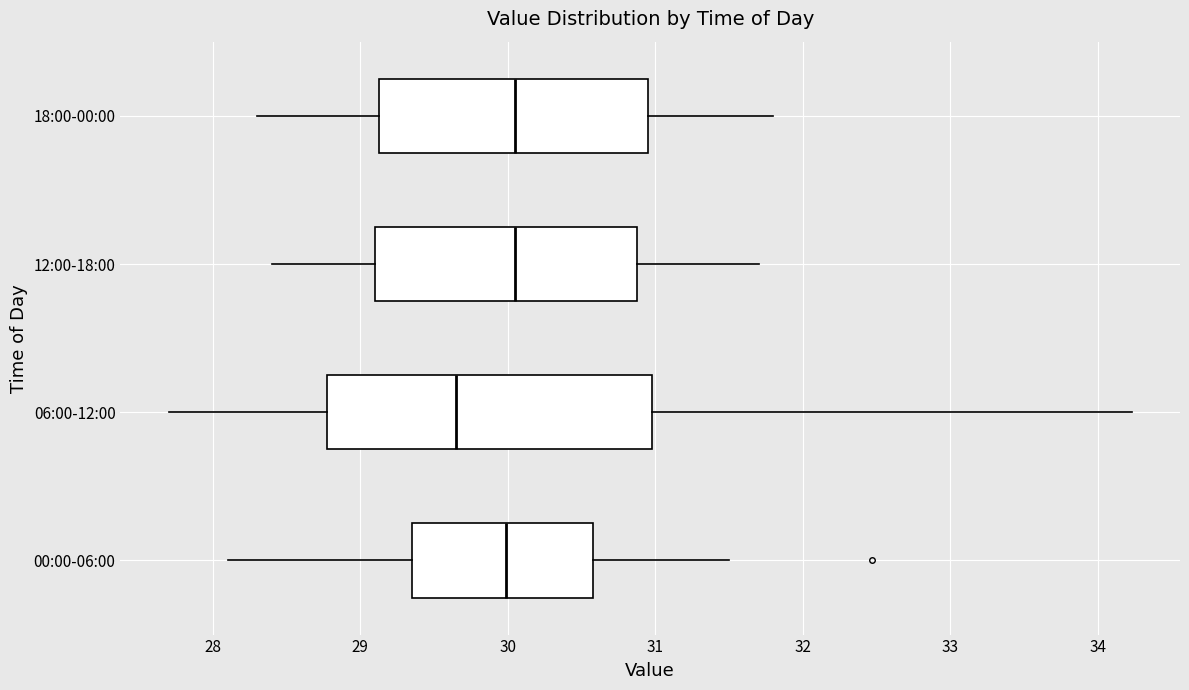

Where is the right edge of the box for 06:00-12:00 on the x-axis? The values are not printed on the chart, so give them approximately, as read against the axis.

31.0